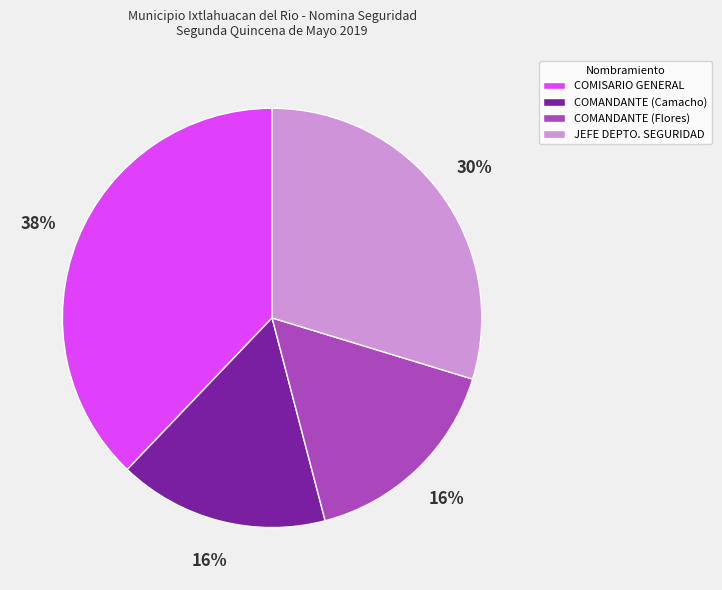

To the nearest percent, what is the difference between the COMISARIO GENERAL and COMANDANTE (Flores) slice percentages?

22%